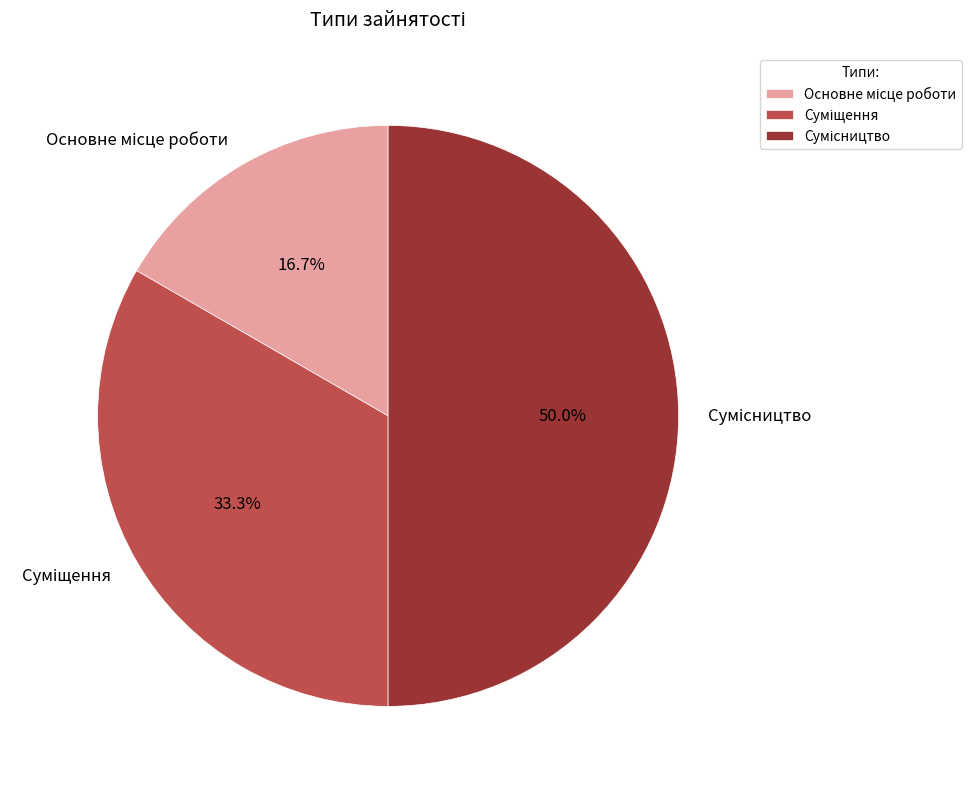

How many slices are in this pie chart?

3